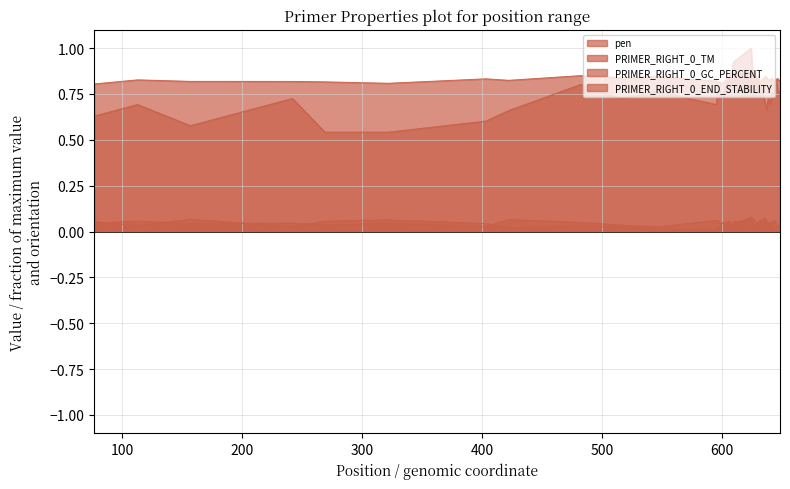

How many lines are shown in the chart?

4